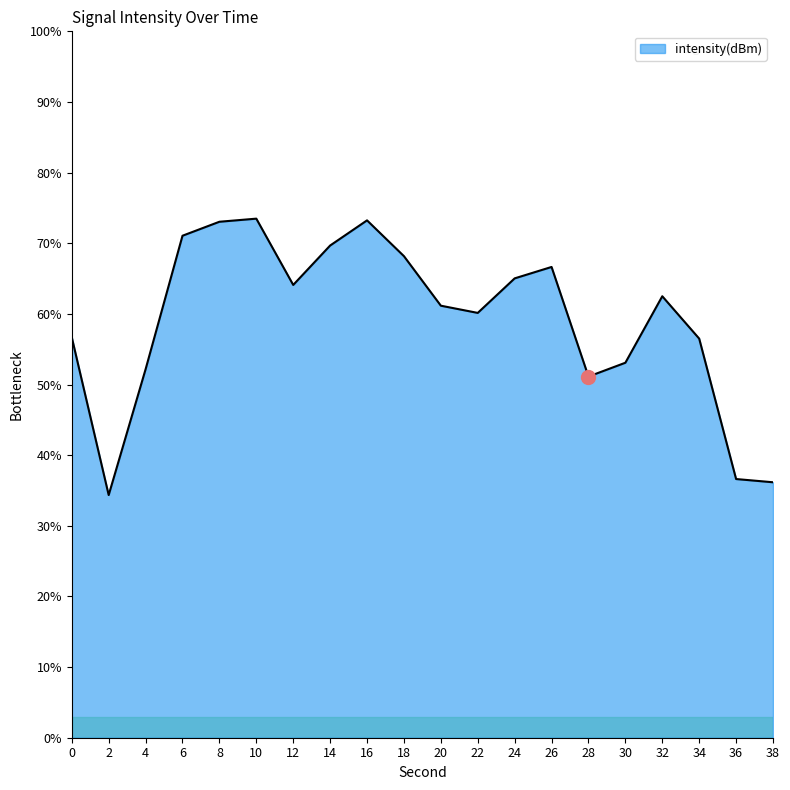

What is the minimum value shown in the chart?

34.4